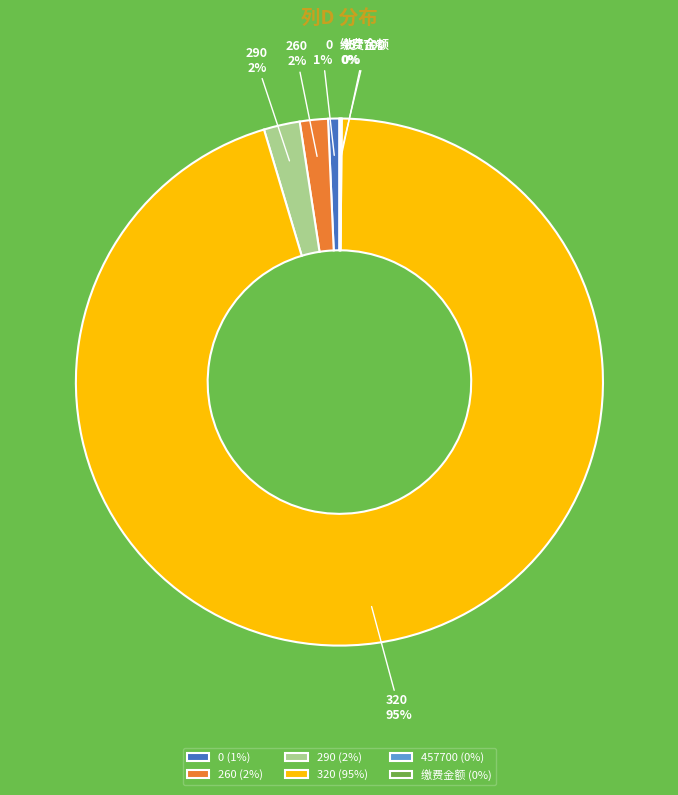

Which slice represents more than half of the pie?

320